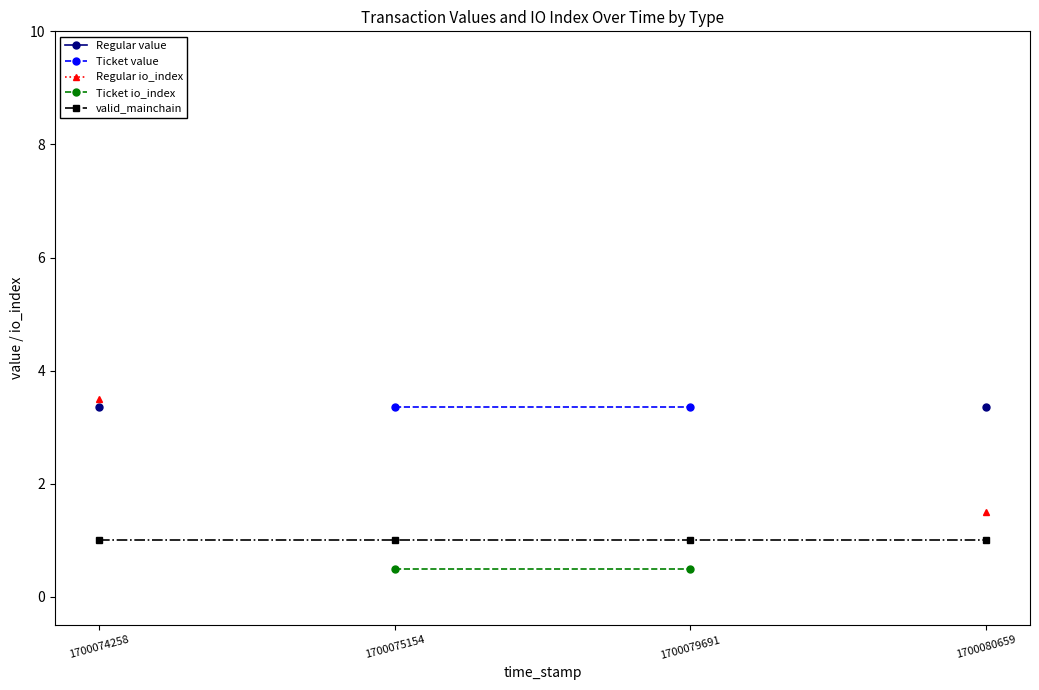

How many values in Regular io_index are above zero?

2